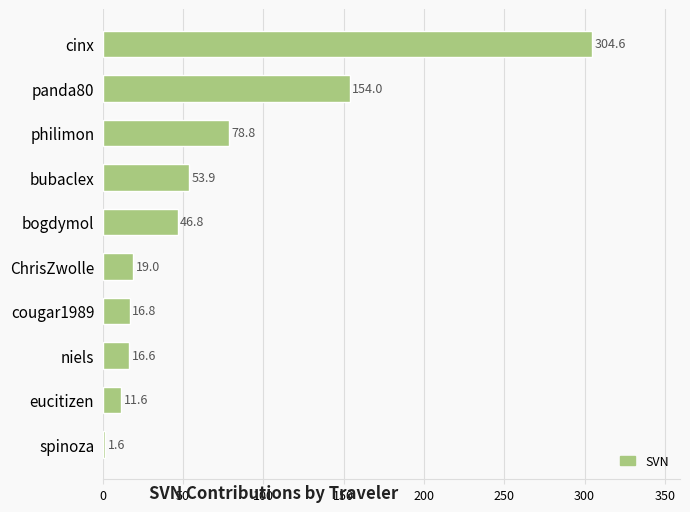

Is it true that the value at panda80 is 154.0?

True